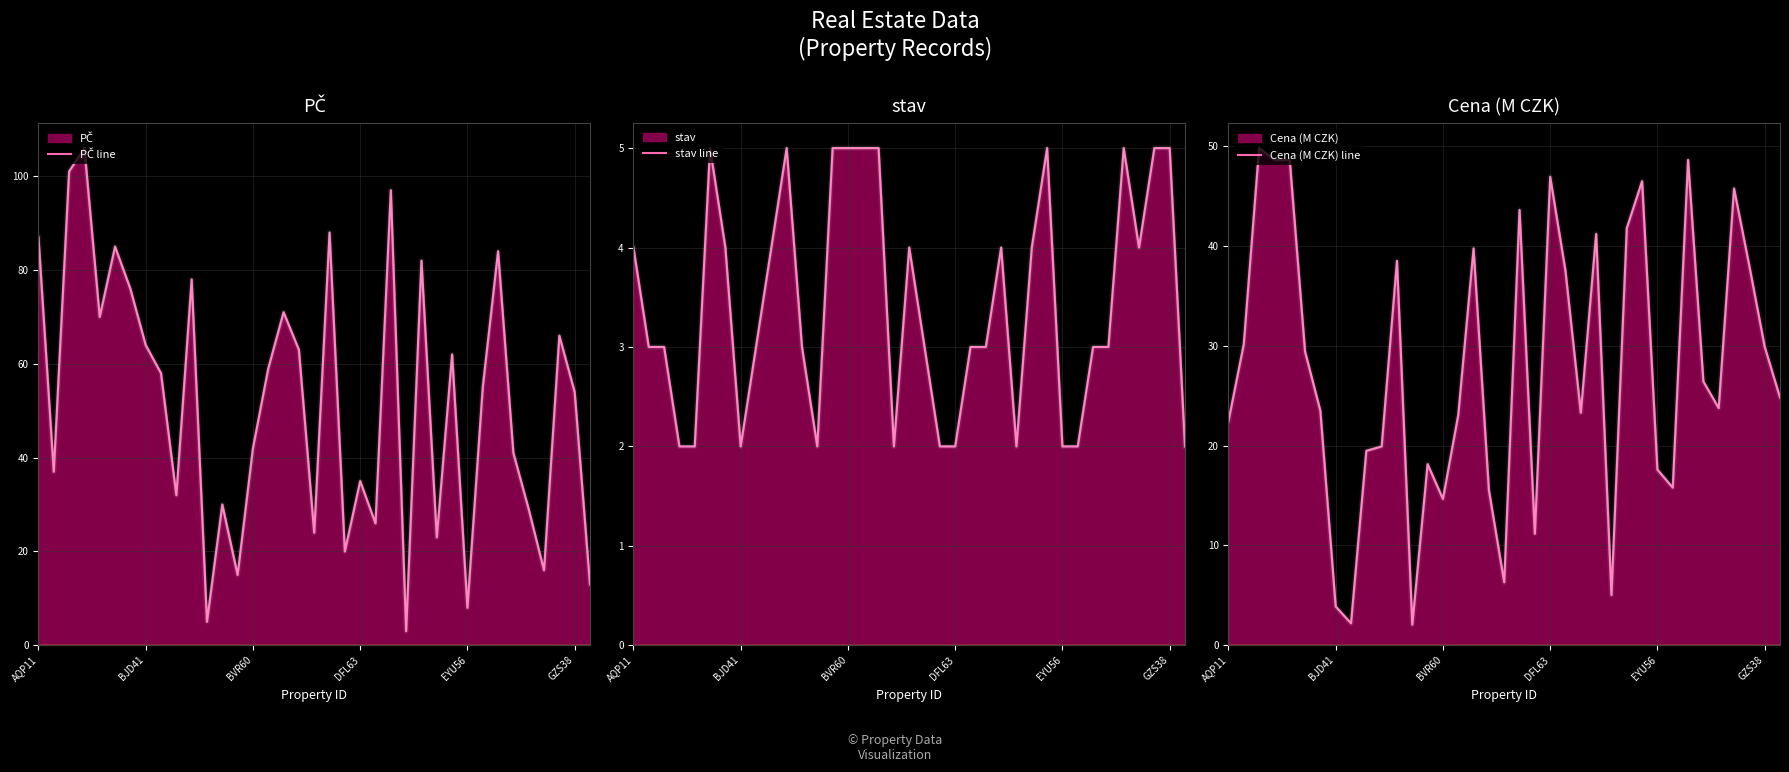

The stav line series shows 2.0 at 20. True or false?

True